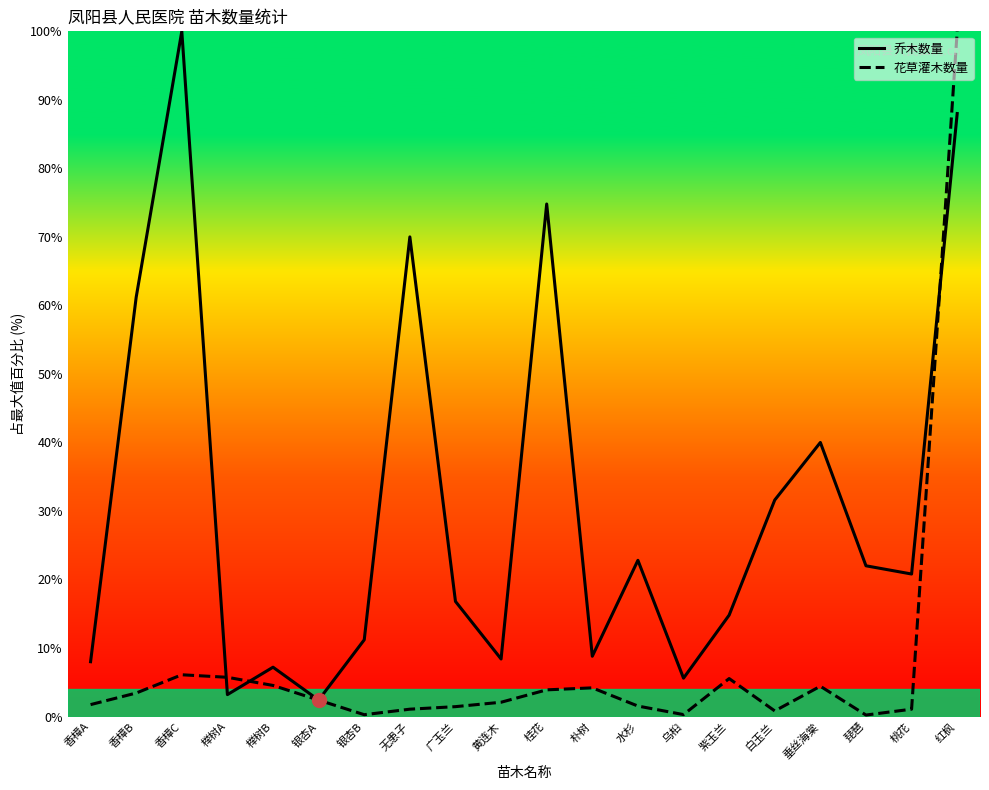

What is the difference between the highest and lowest values at 香樟B?

57.8